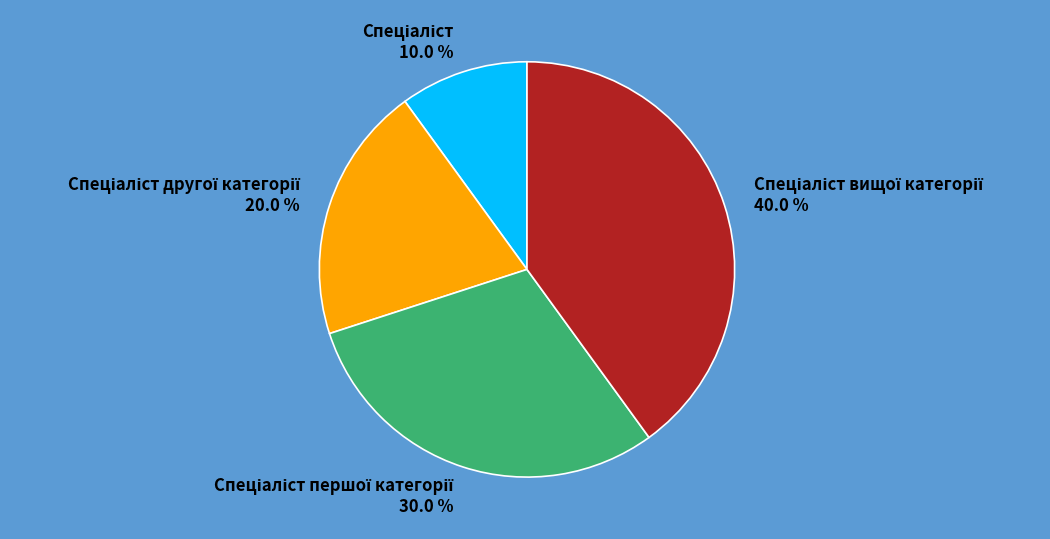

Is there a majority slice in this chart?

No